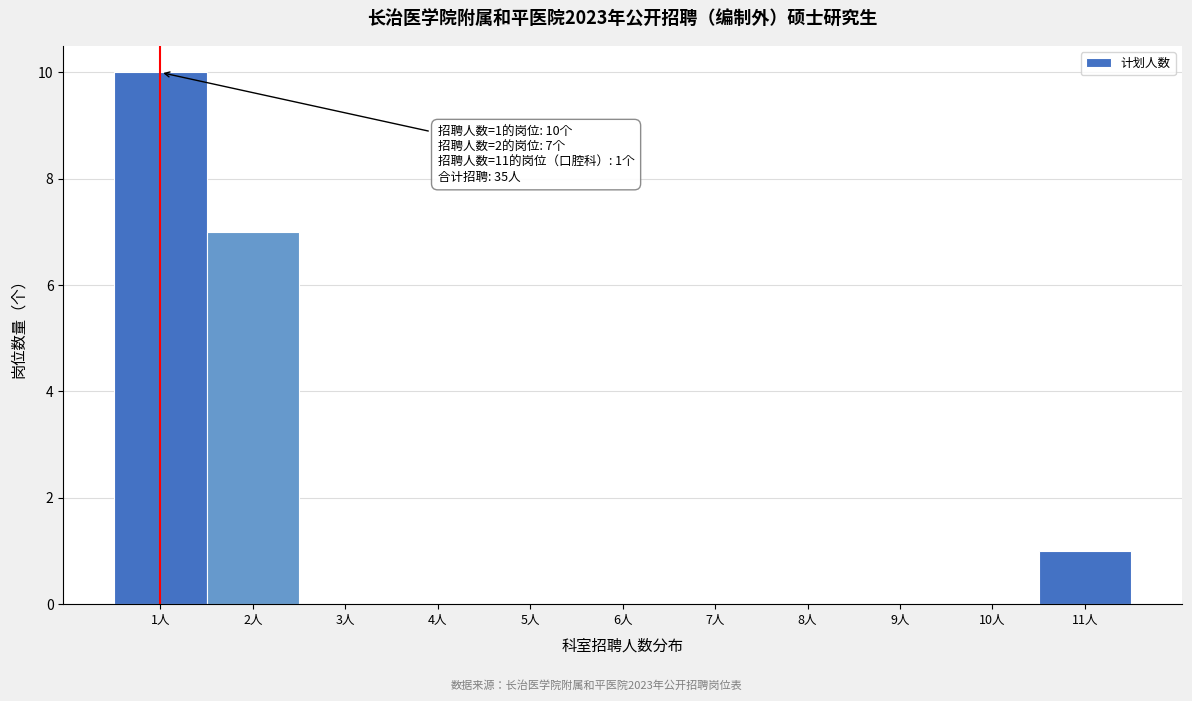

Which range on the x-axis has the tallest bar?

0.5 to 1.5